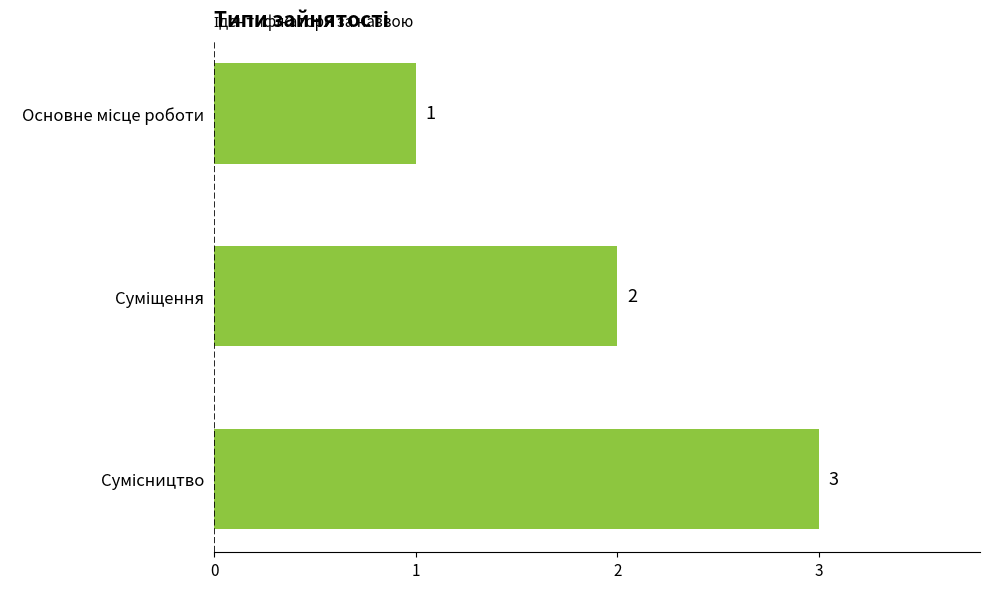

What is the sum of all values?

6